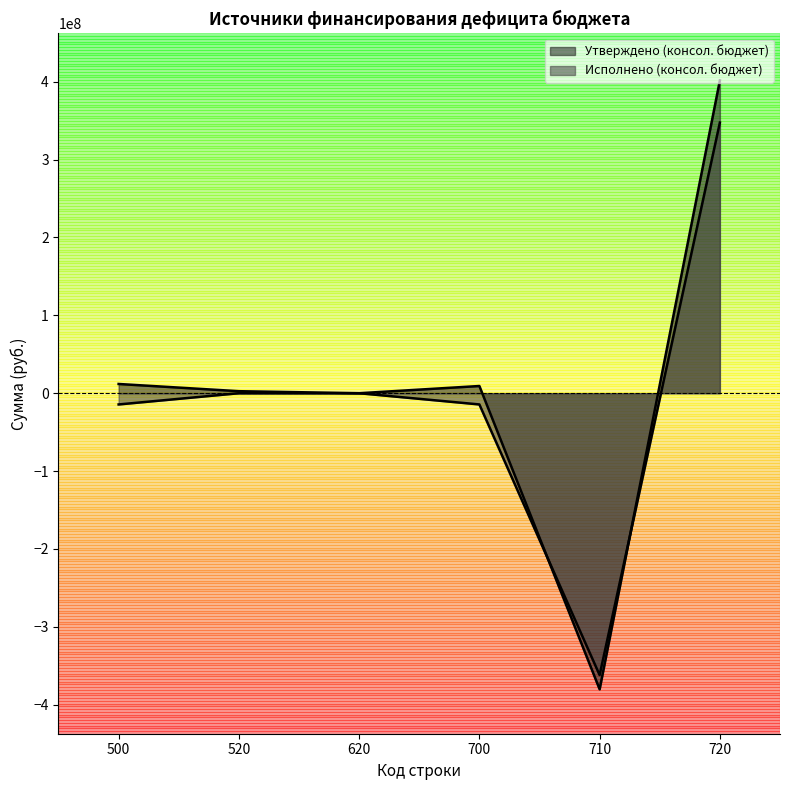

At which category does Утверждено (консол. бюджет) reach its first local peak?

700